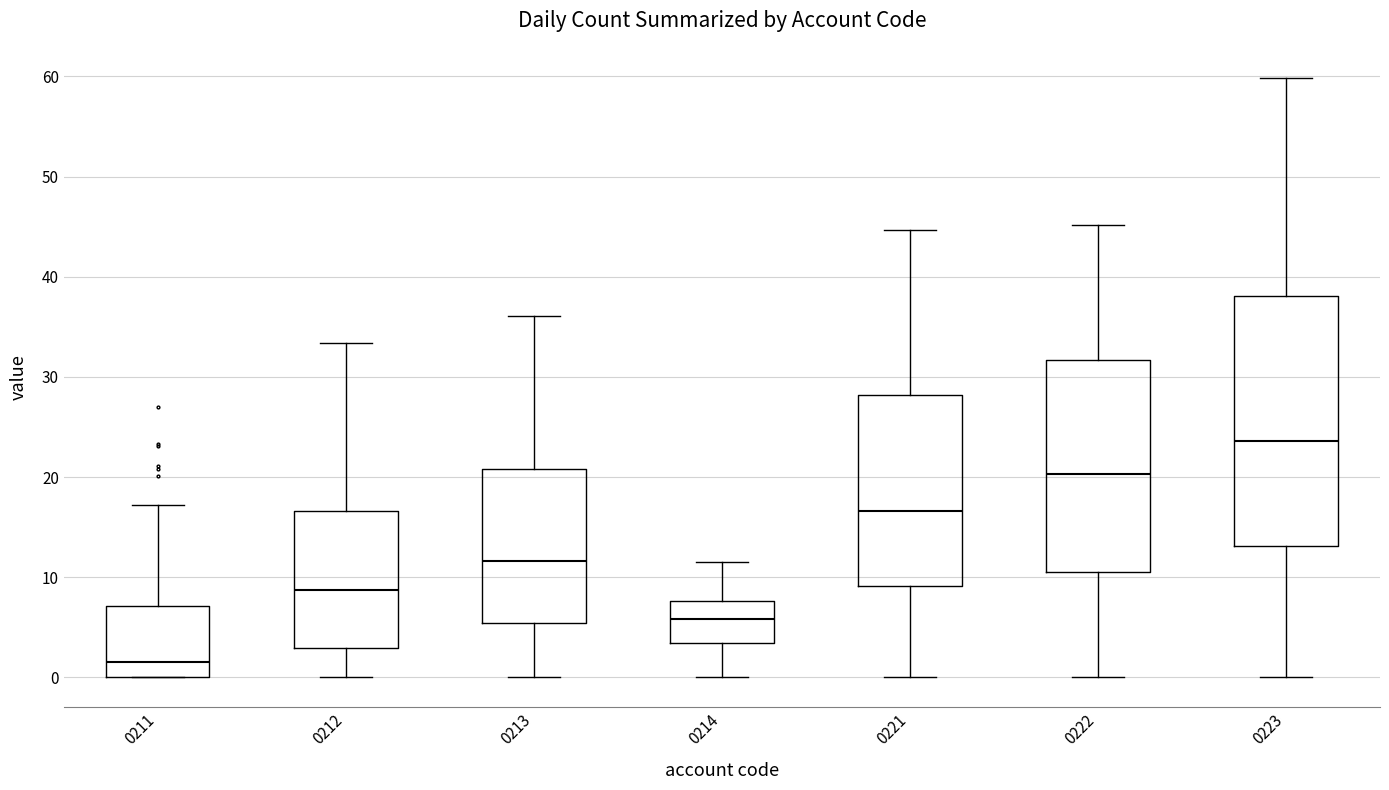

Comparing the boxes themselves (not the whiskers), which one is the tallest?

0223